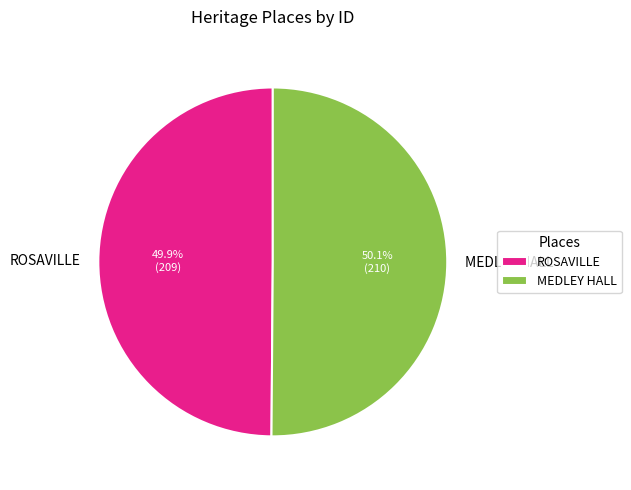

Approximately how many times larger is the value at ROSAVILLE compared to MEDLEY HALL?

1.0